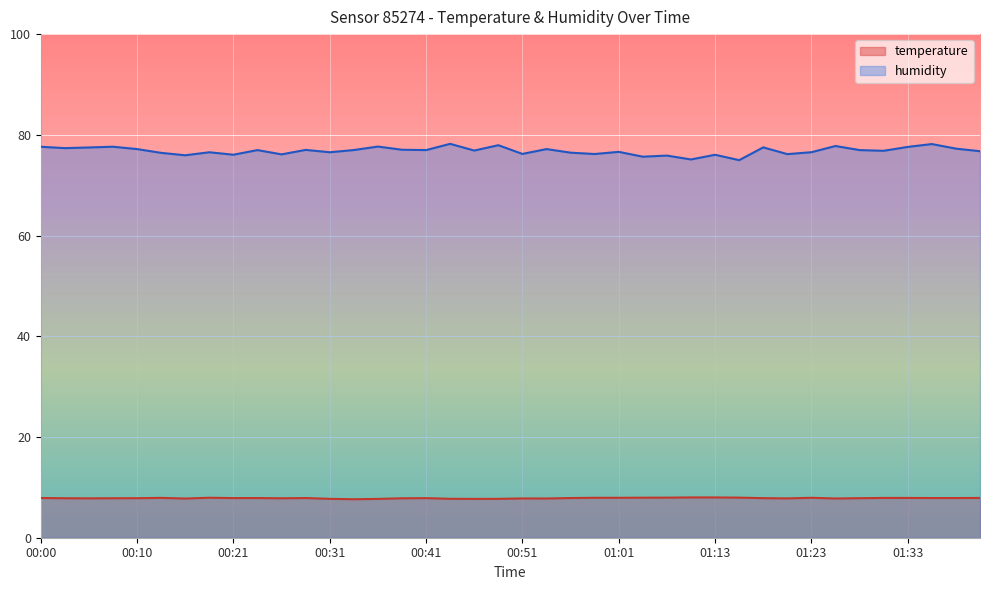

At which category does humidity reach its first local valley?

00:03